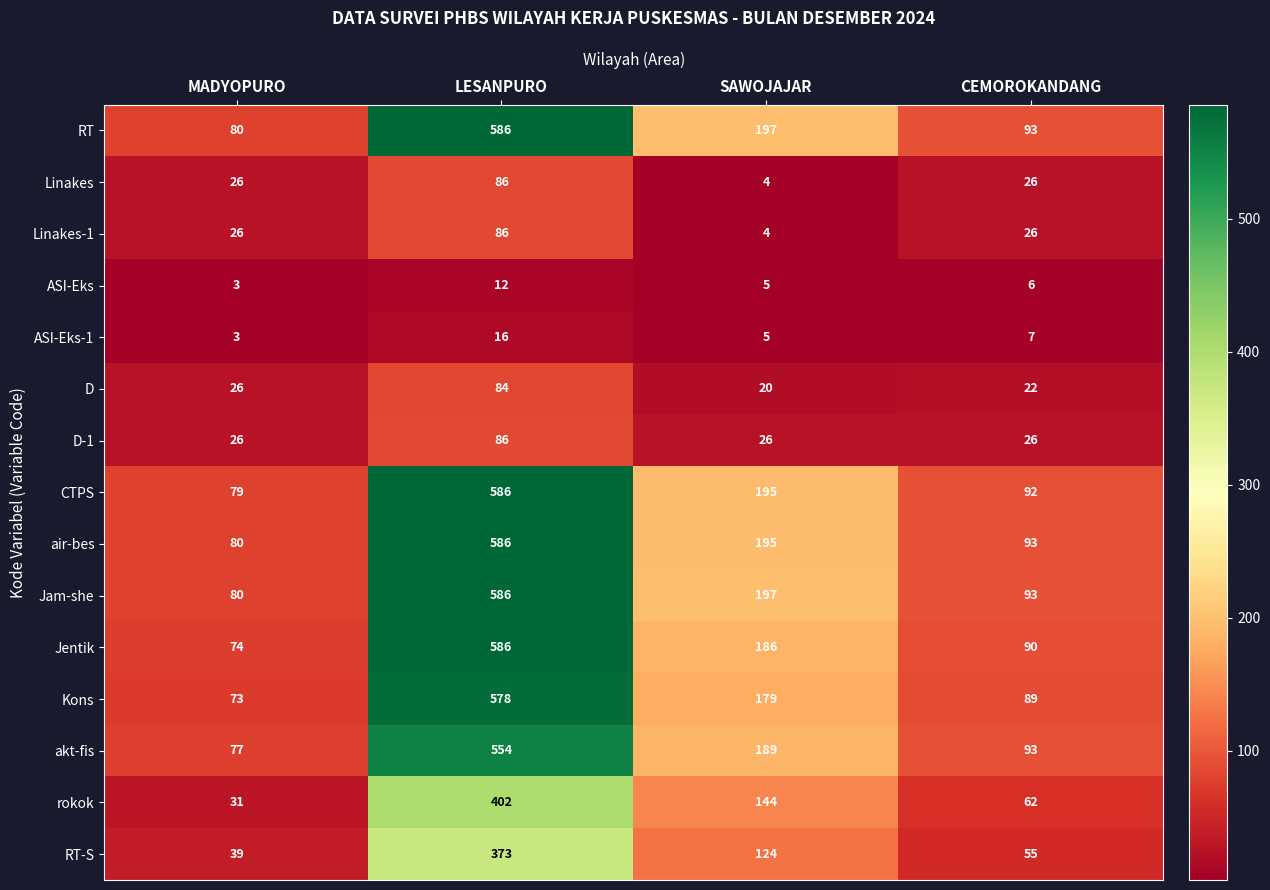

What is the smallest value displayed?

3